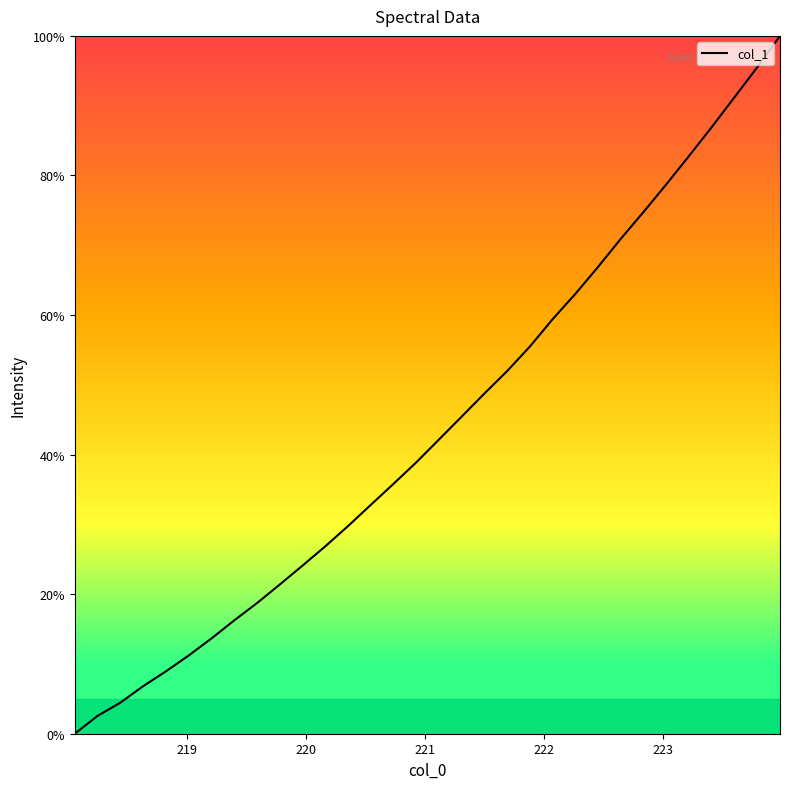

How many positive values are there?

31